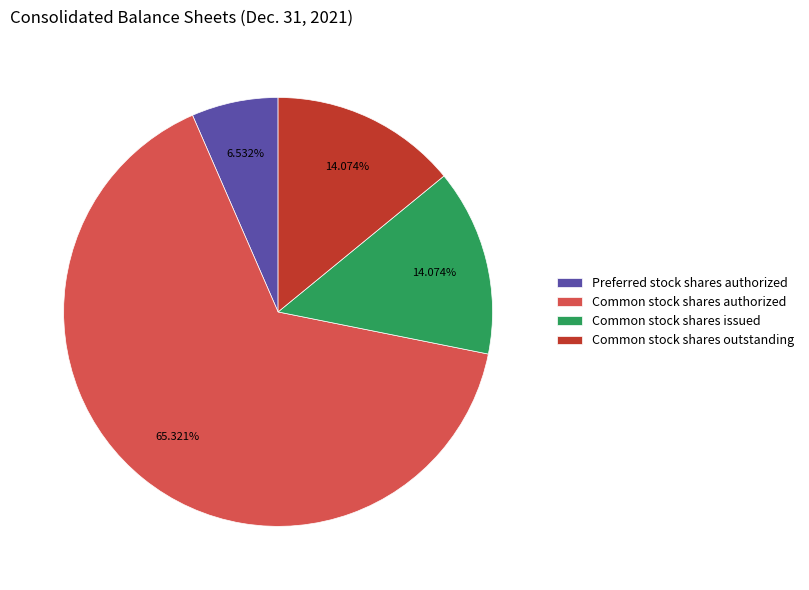

Combined, do Common stock shares authorized and Common stock shares issued account for over 50%?

Yes